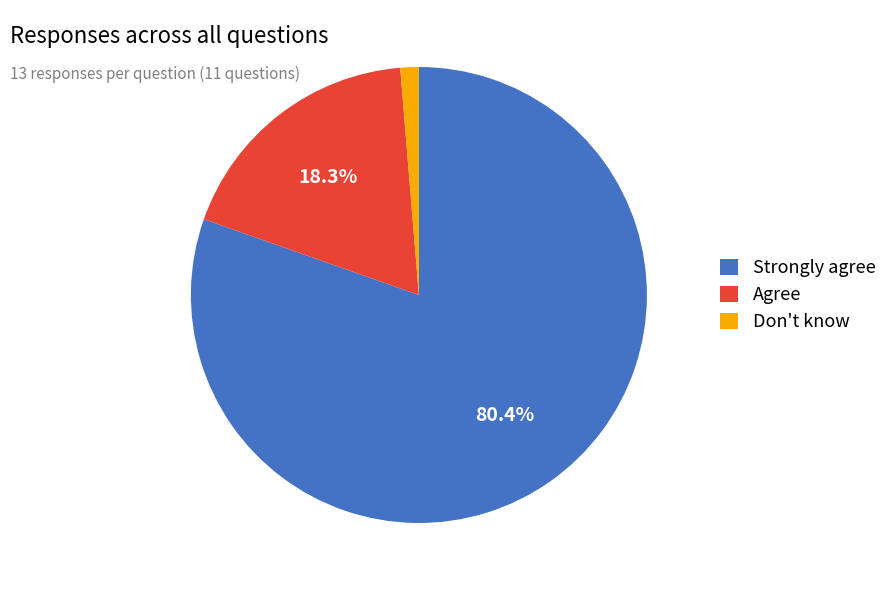

Which slice represents more than half of the pie?

Strongly agree